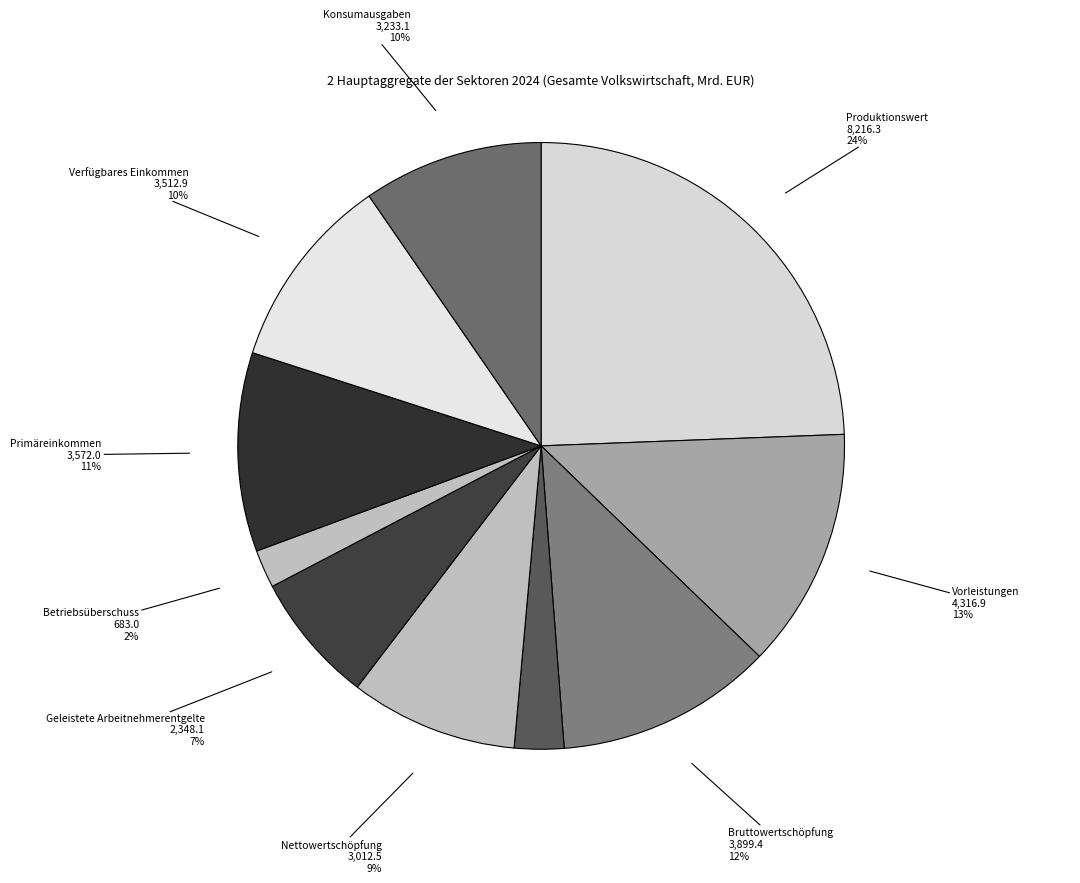

Between Abschreibungen and Geleistete Arbeitnehmerentgelte, which is larger?

Geleistete Arbeitnehmerentgelte